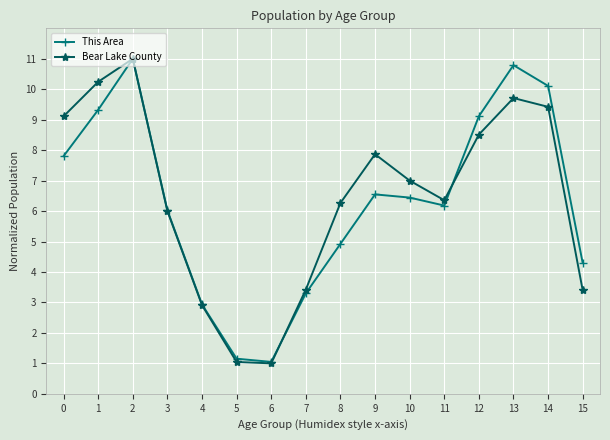

The value of This Area at 14 is 10.1. True or false?

True